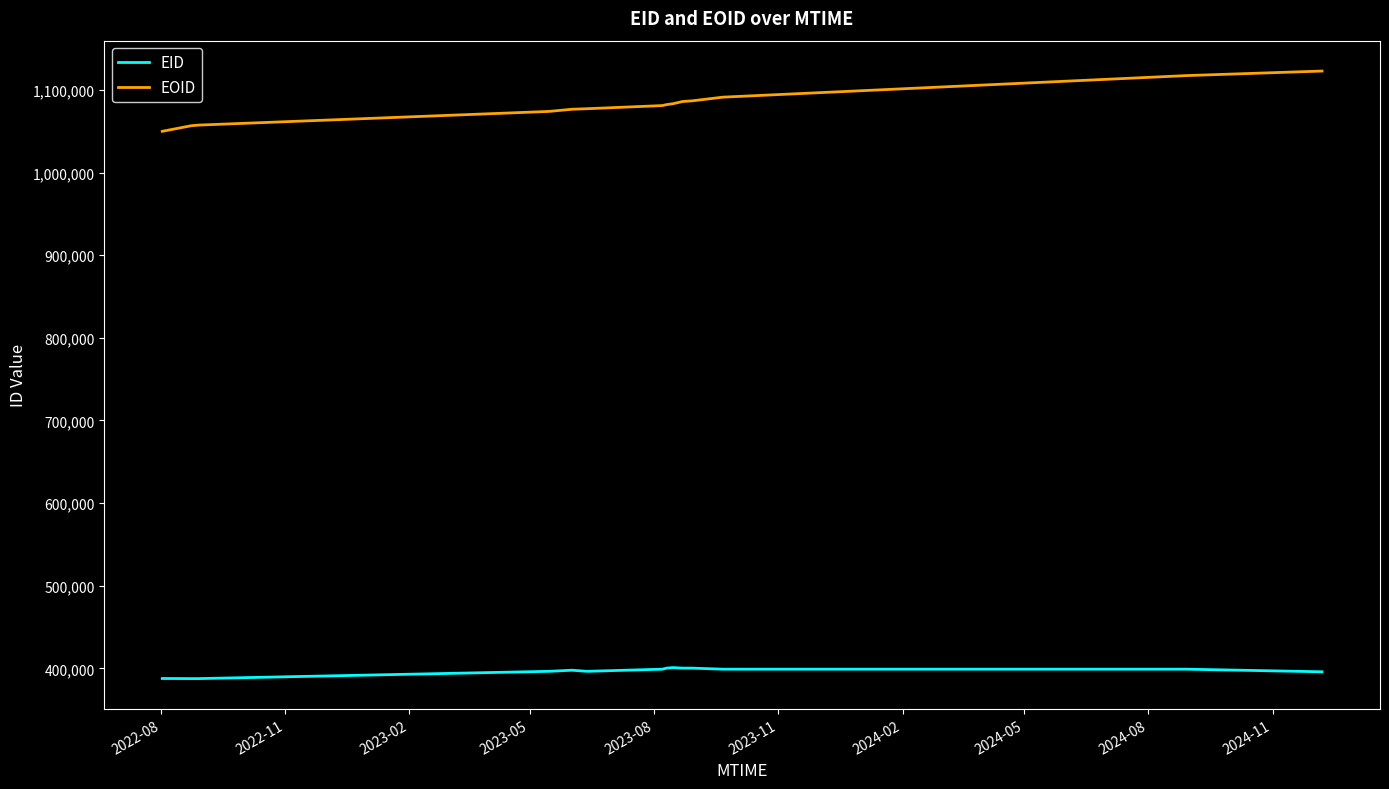

What is the minimum value shown in the chart?

387596